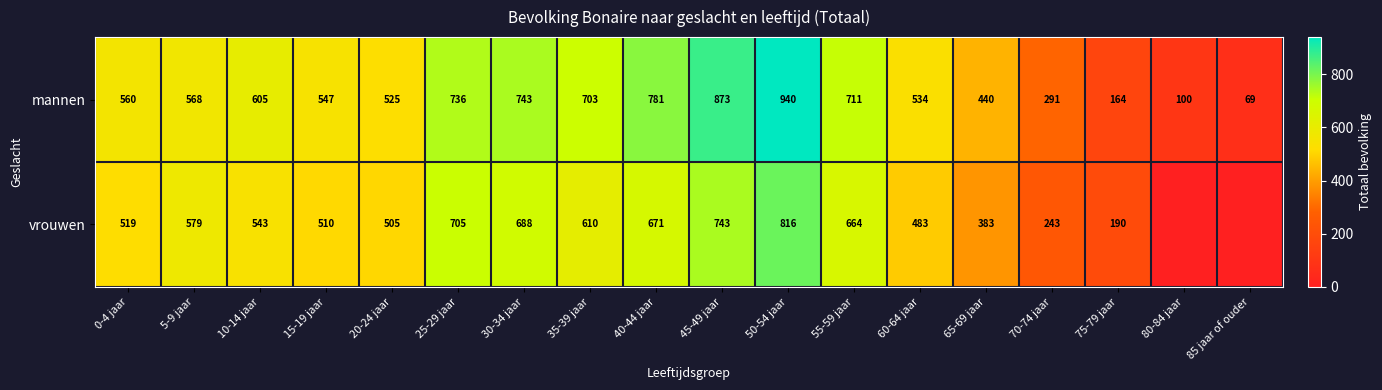

What is the maximum value shown in the chart?

940